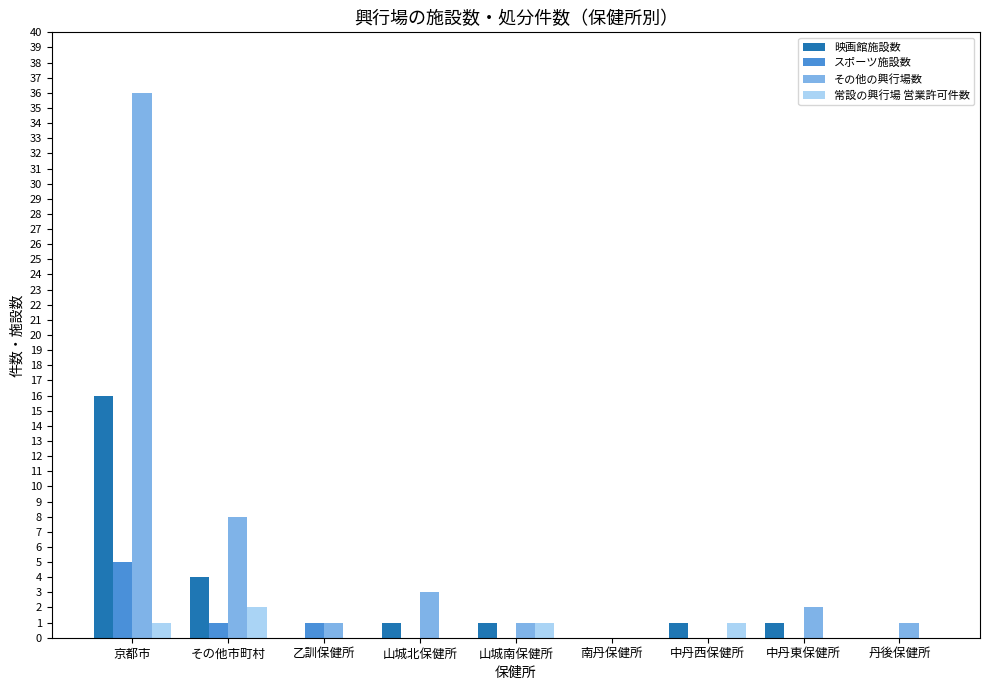

The value of 映画館施設数 at その他市町村 is 7. True or false?

False